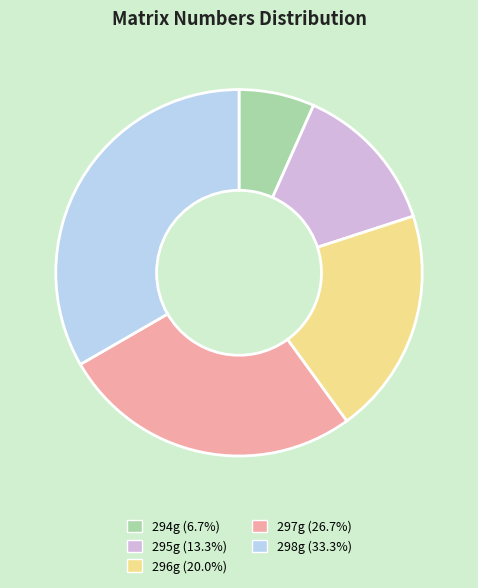

Do 297g and 295g together represent more than half of the pie?

No